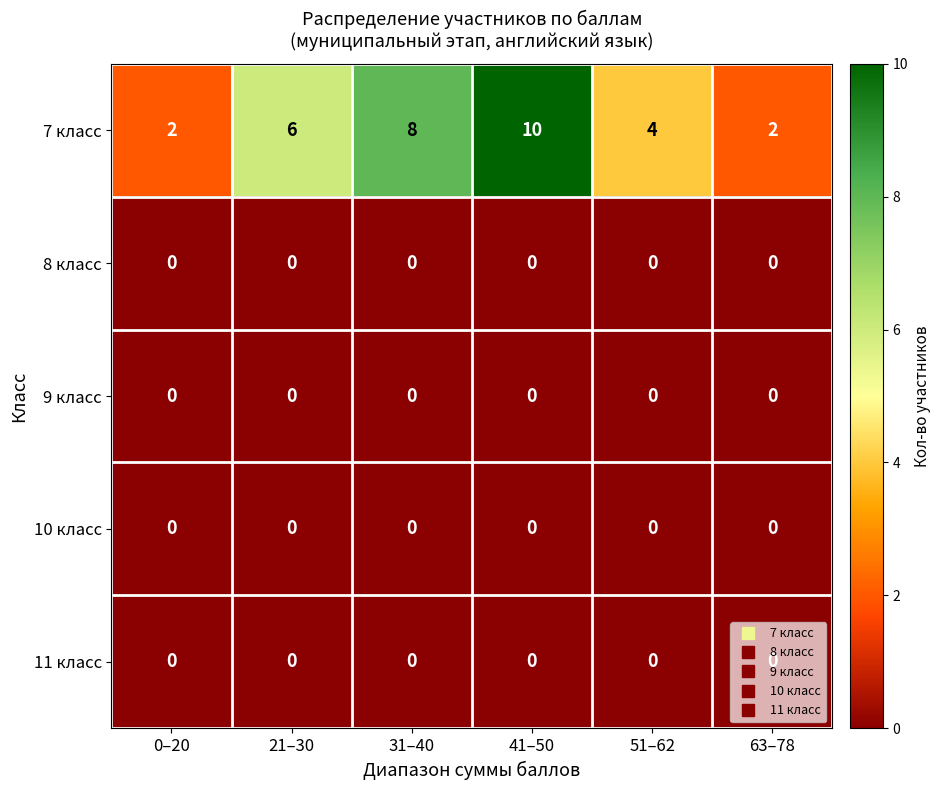

Which series has the largest total across all categories?

7 класс